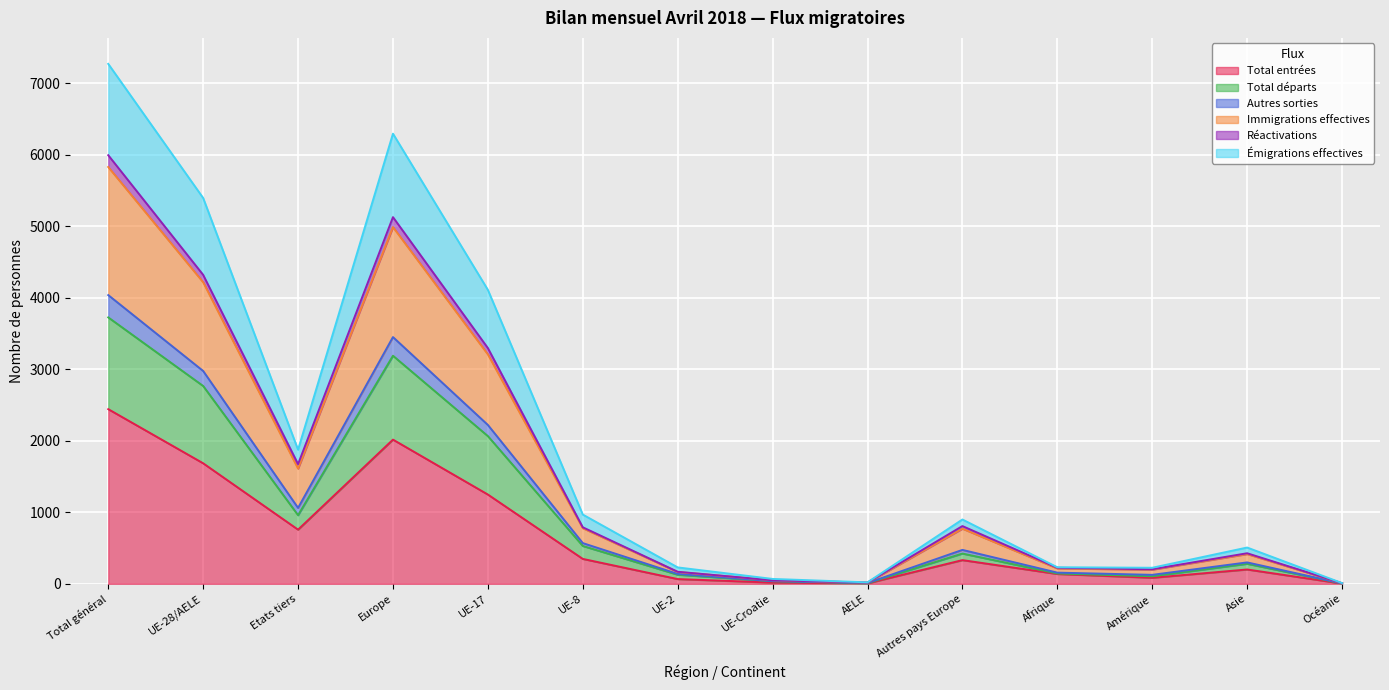

What position from the left is UE-8?

6